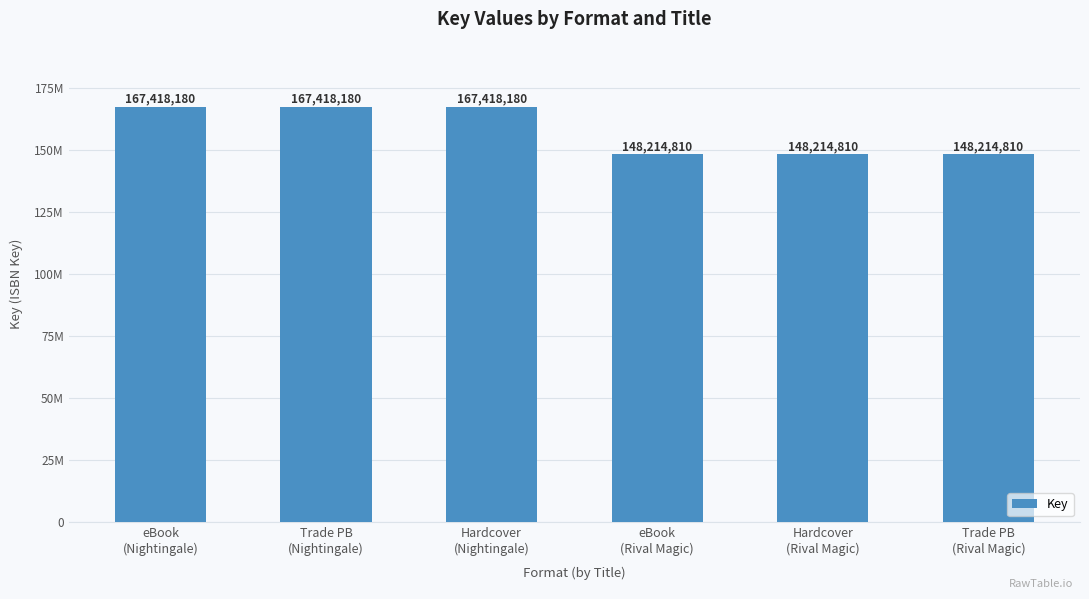

List the labels in order of value, smallest first.

eBook
(Rival Magic), Hardcover
(Rival Magic), Trade PB
(Rival Magic), eBook
(Nightingale), Trade PB
(Nightingale), Hardcover
(Nightingale)